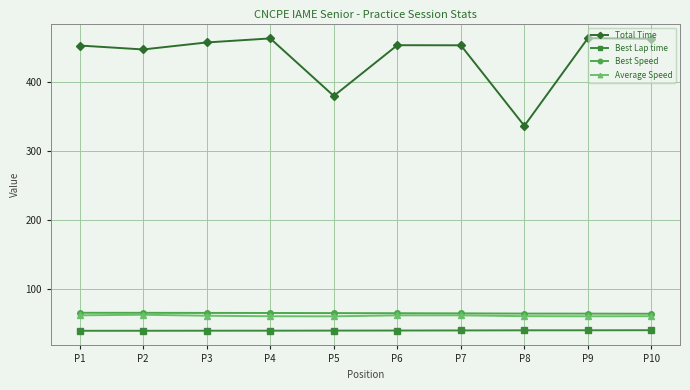

What is the spread (max minus min) of values at P4?

423.8